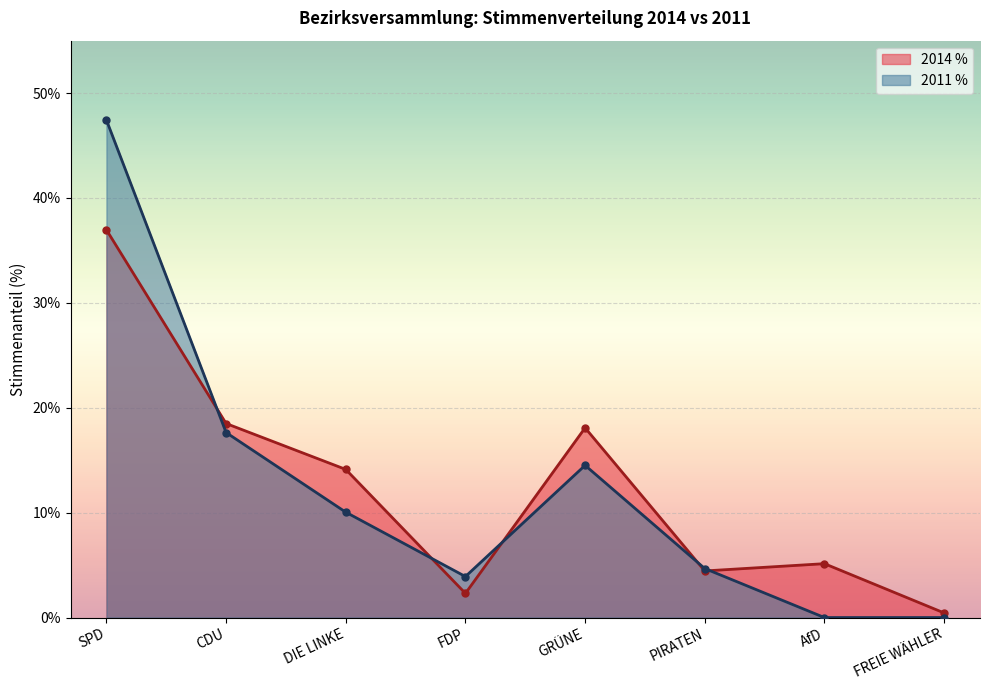

Which series ends up on top after the final intersection of 2014 % and 2011 %?

2014 %